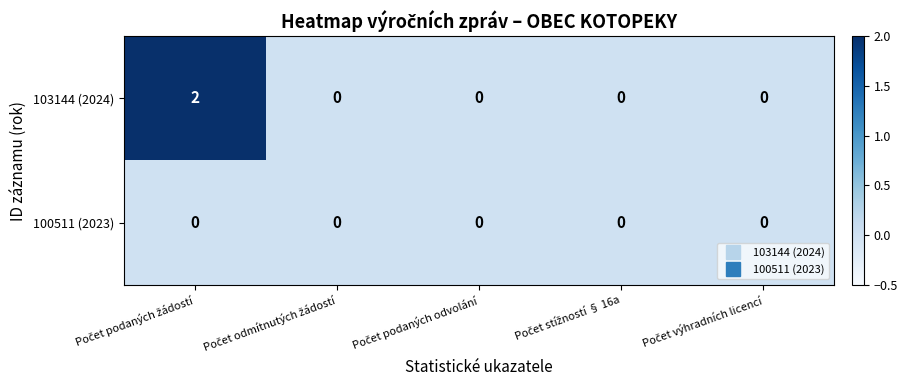

Which series has the widest spread of values?

103144 (2024)